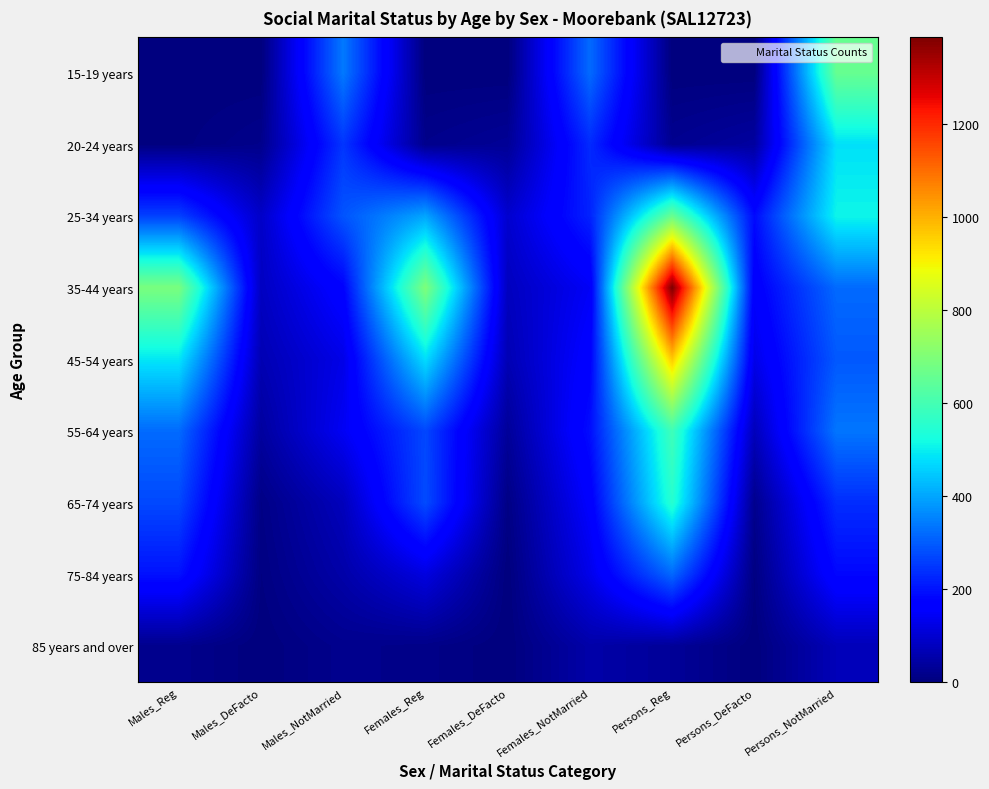

Between Females_DeFacto and Males_NotMarried, which is larger?

Males_NotMarried